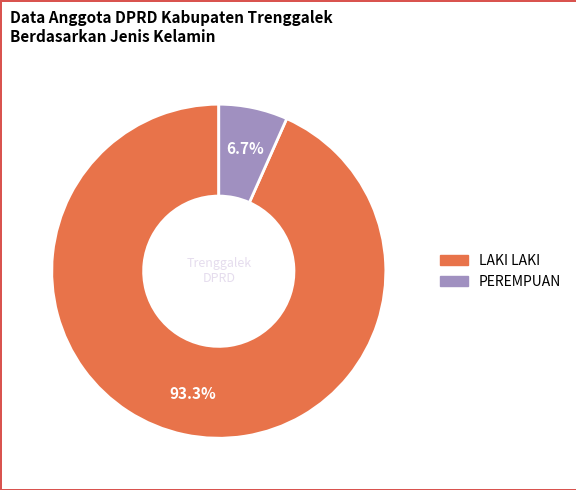

Does PEREMPUAN represent more than half of the total?

No